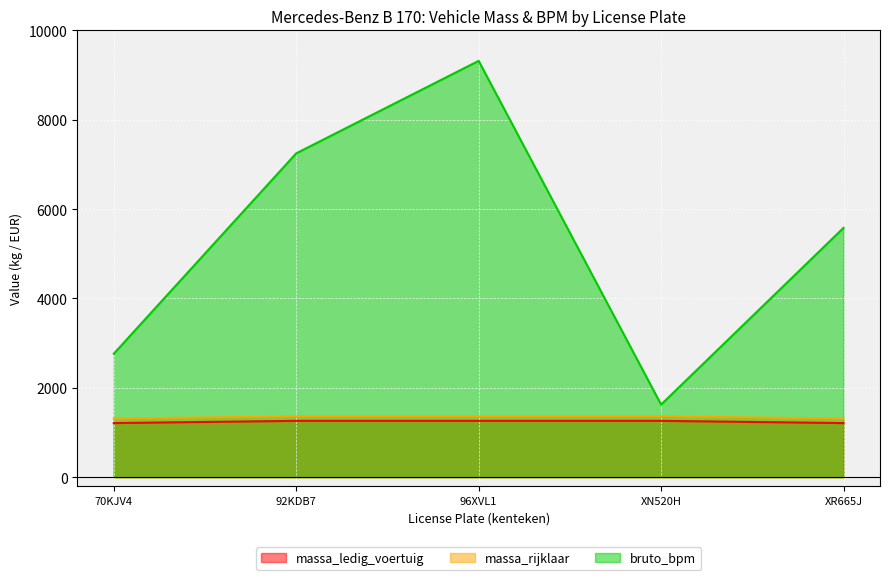

True or false: massa_rijklaar and massa_ledig_voertuig intersect in this chart.

False